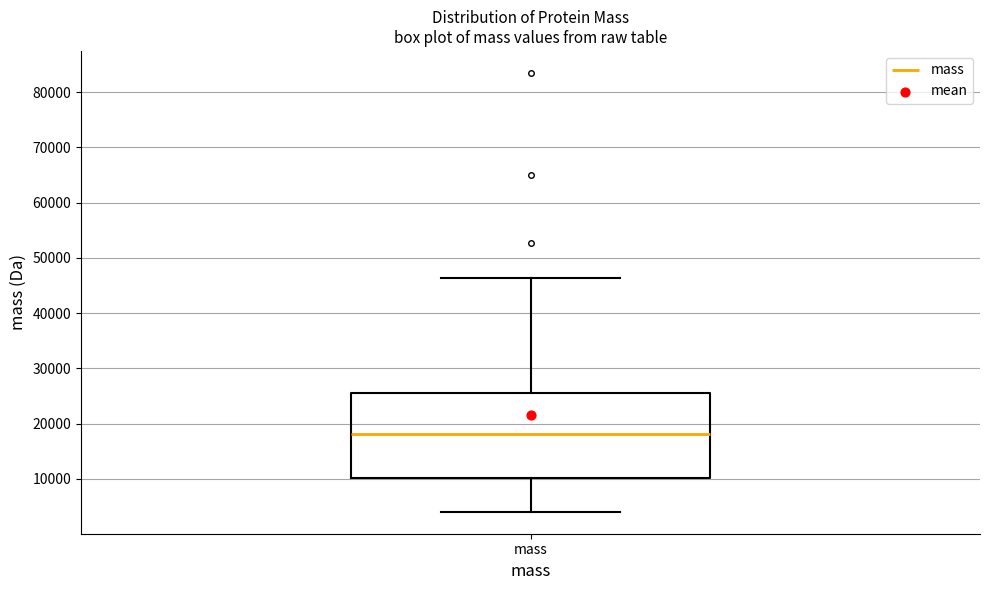

Transcribe this box plot: give where the median line is, the range the box spans, and where the two whiskers end, as read against the y-axis. The values are not printed on the chart, so give them approximately, as read against the axis.

median 18000, box 10000 to 26000, whiskers 4000 to 46000